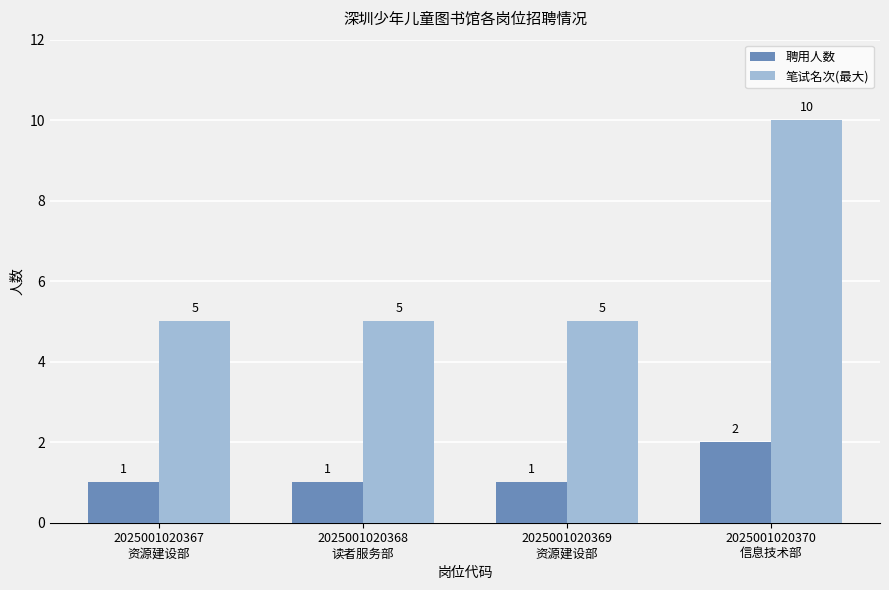

Count the 聘用人数 values in the range 1 to 2.

4